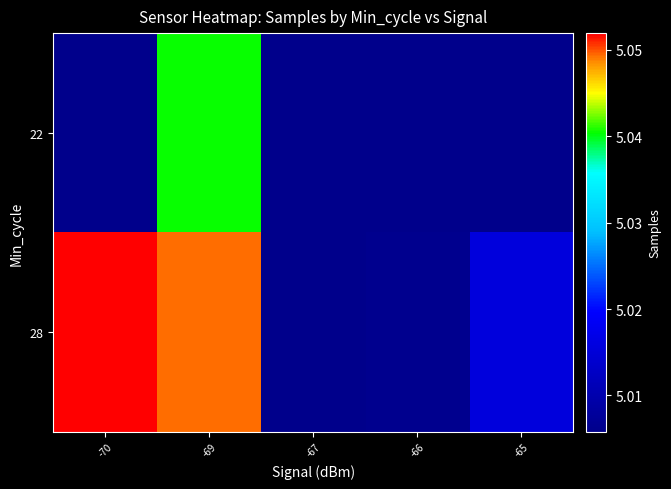

Which category has the highest value across all series?

-70